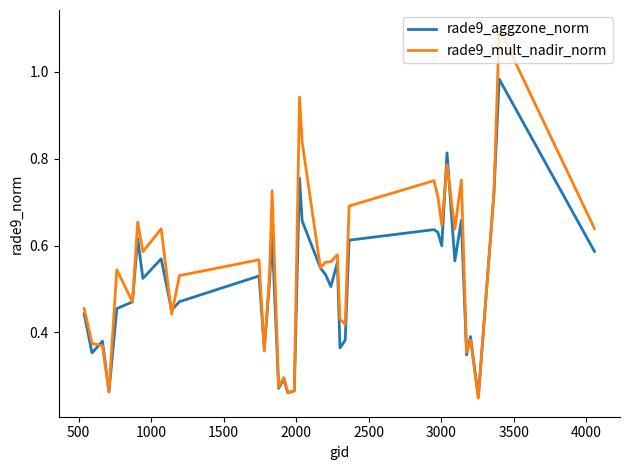

Which series has the largest range (max minus min)?

rade9_mult_nadir_norm